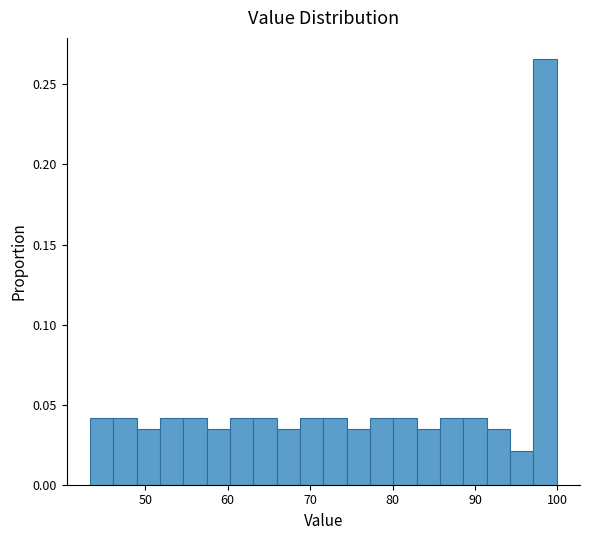

Around what value on the x-axis is the tallest bar? Give the approximate position of its centre, as read against the axis.

98